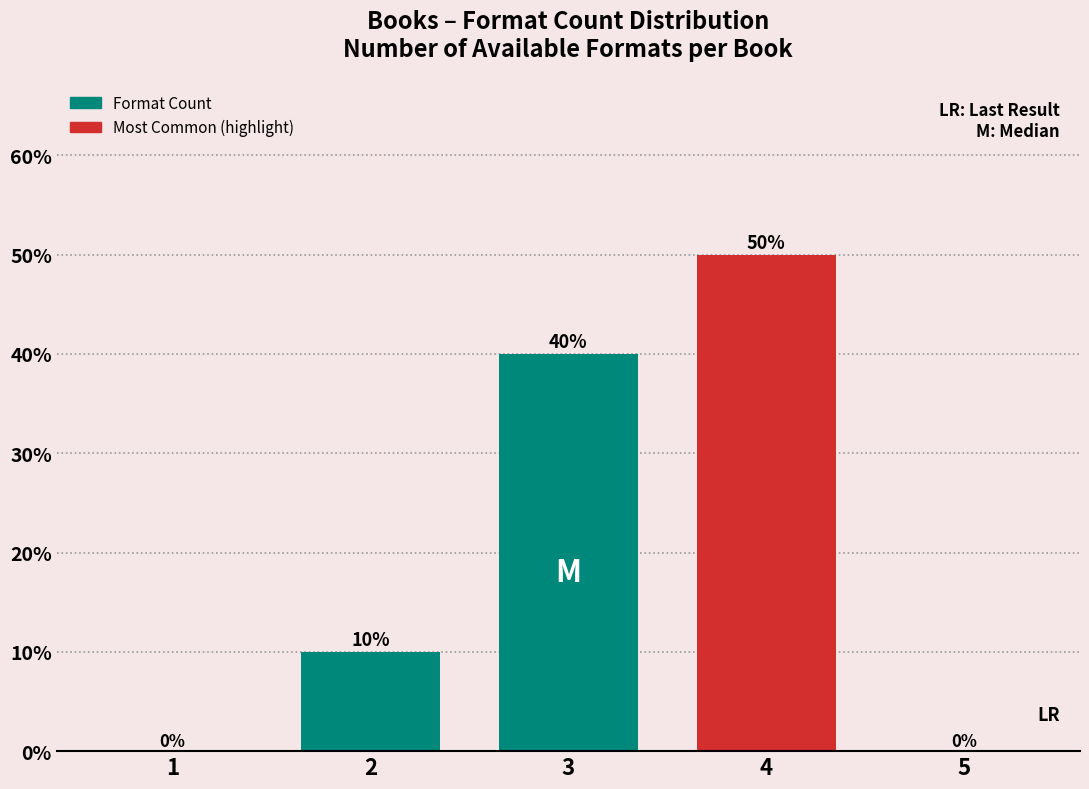

Reading left to right, extract all data points from this chart.

1=0	2=10	3=40	4=50	5=0